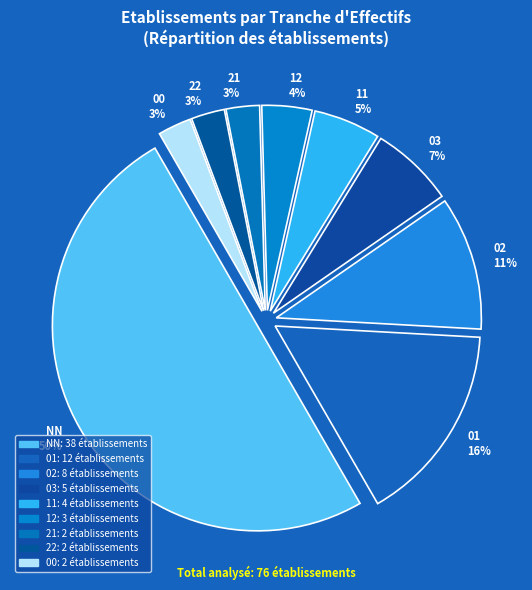

Combined, do 22 and 00 account for over 50%?

No